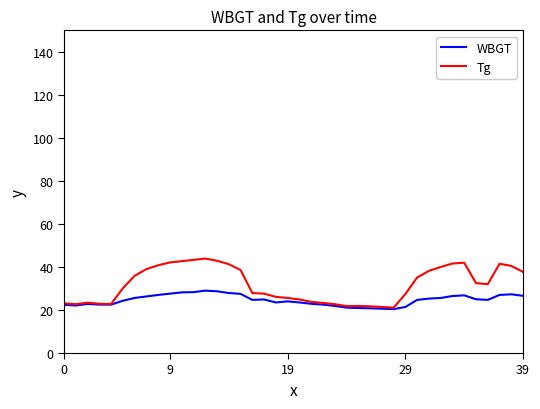

List the series in order of their overall mean, highest first.

Tg, WBGT